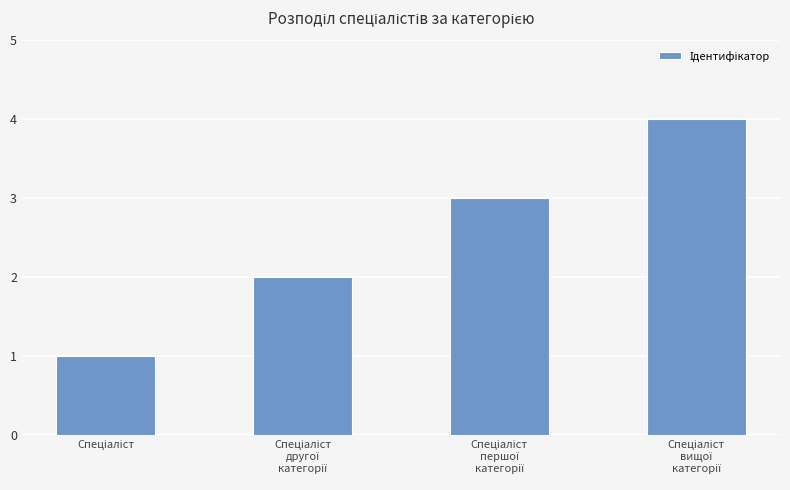

What is the greatest value displayed?

4